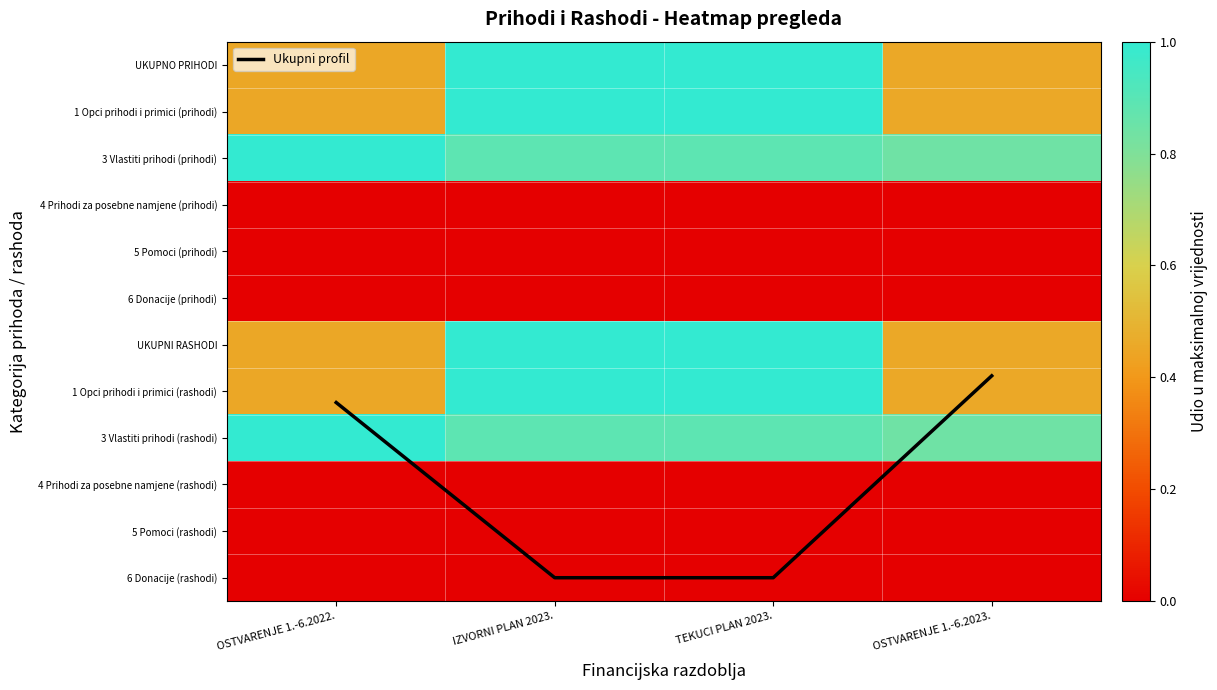

What is the maximum value for 1 Opci prihodi i primici (rashodi)?

1.0